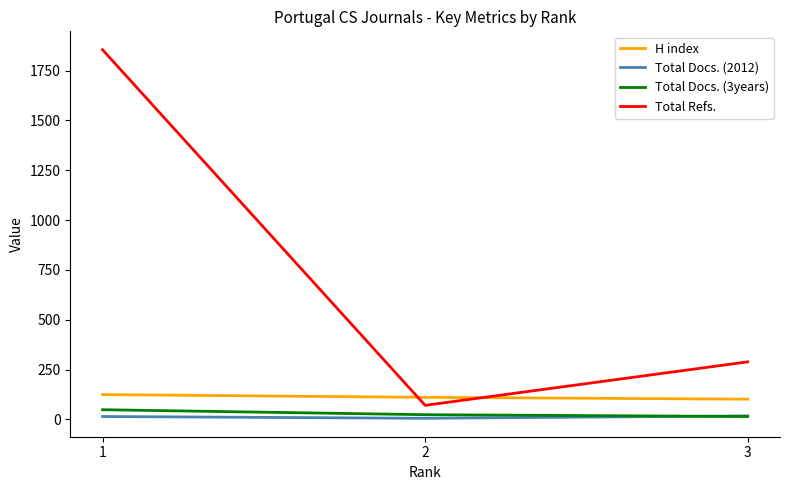

What is the maximum value shown in the chart?

1854